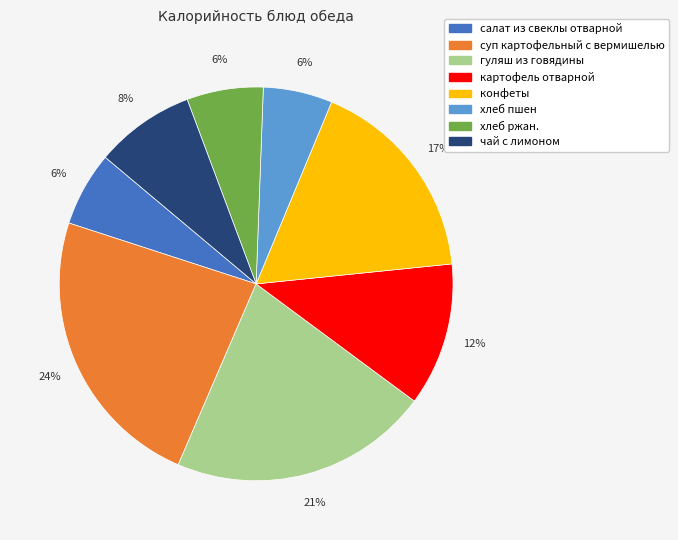

Which category has the biggest portion of the pie?

суп картофельный с вермишелью